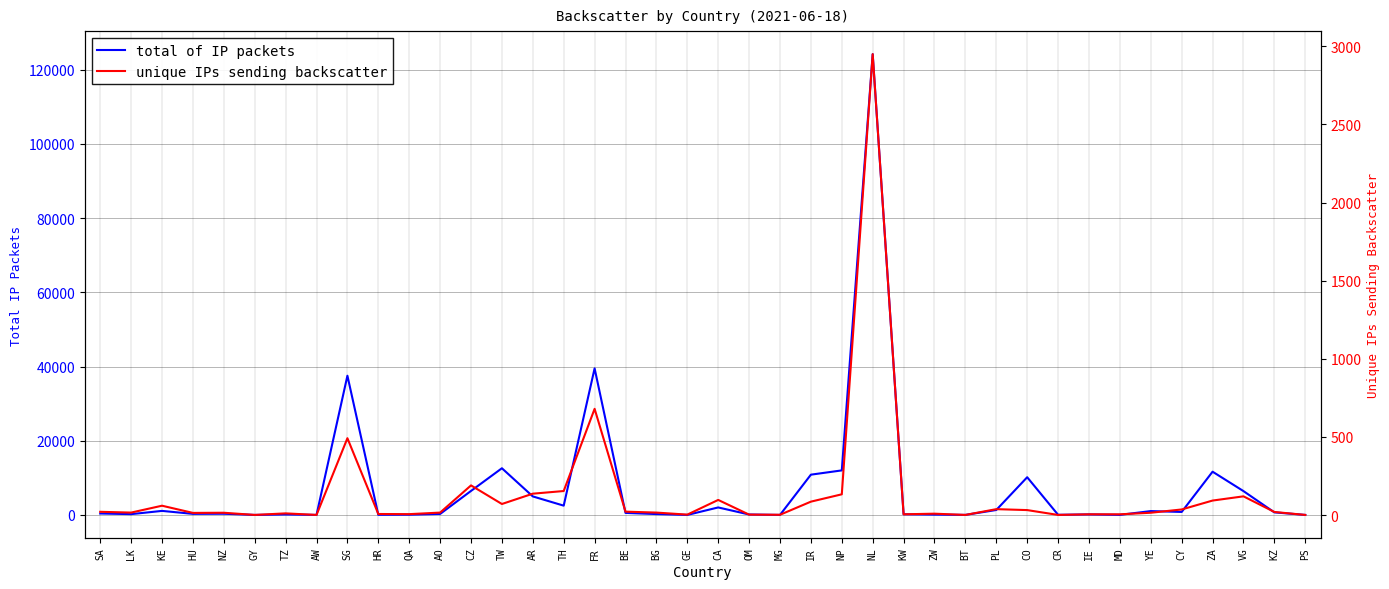

The unique IPs sending backscatter series shows 3 at MG. True or false?

False